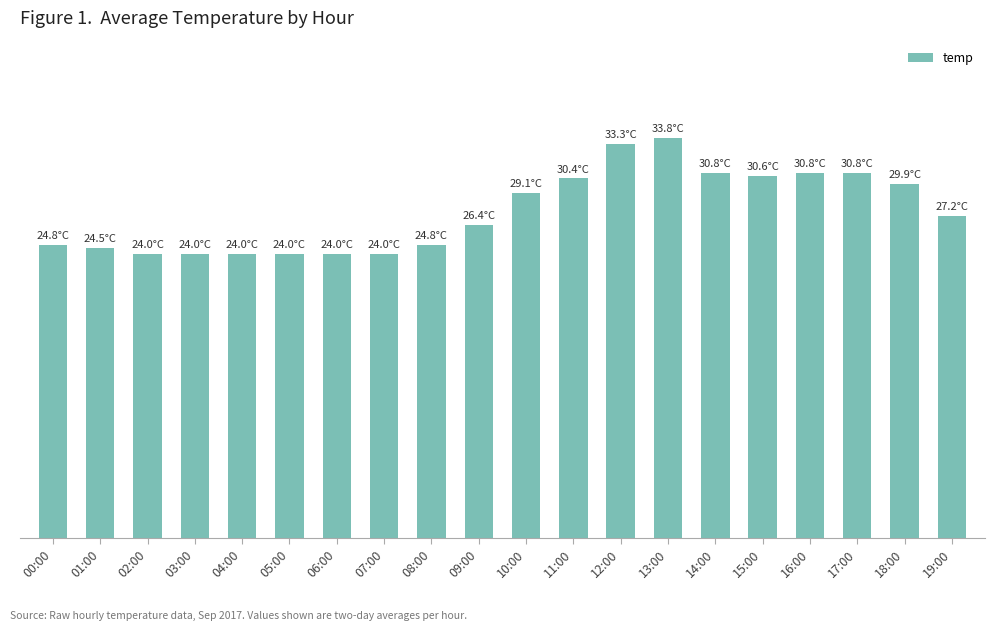

Are the bars horizontal?

No